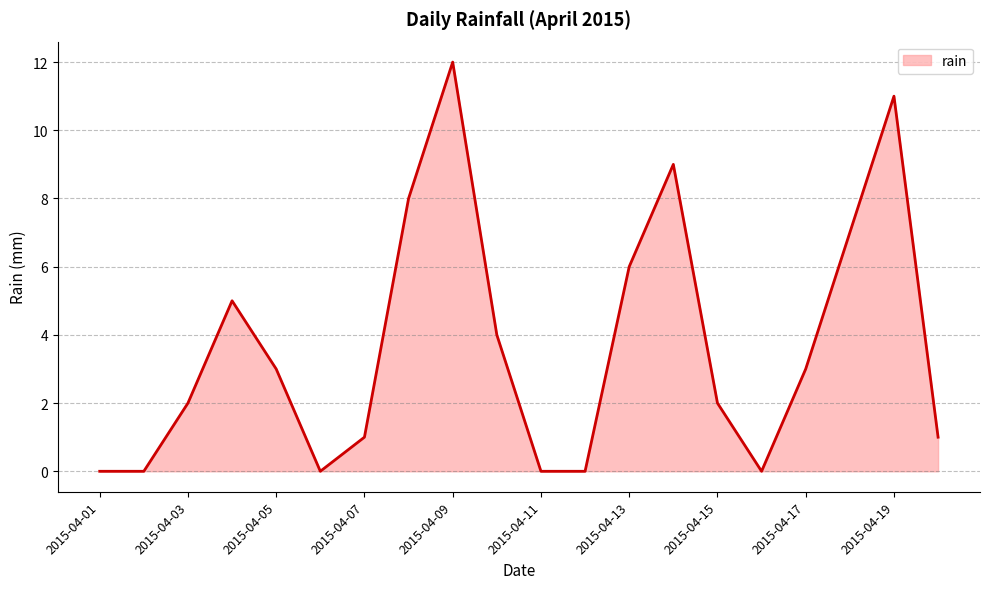

What is the maximum value shown in the chart?

12